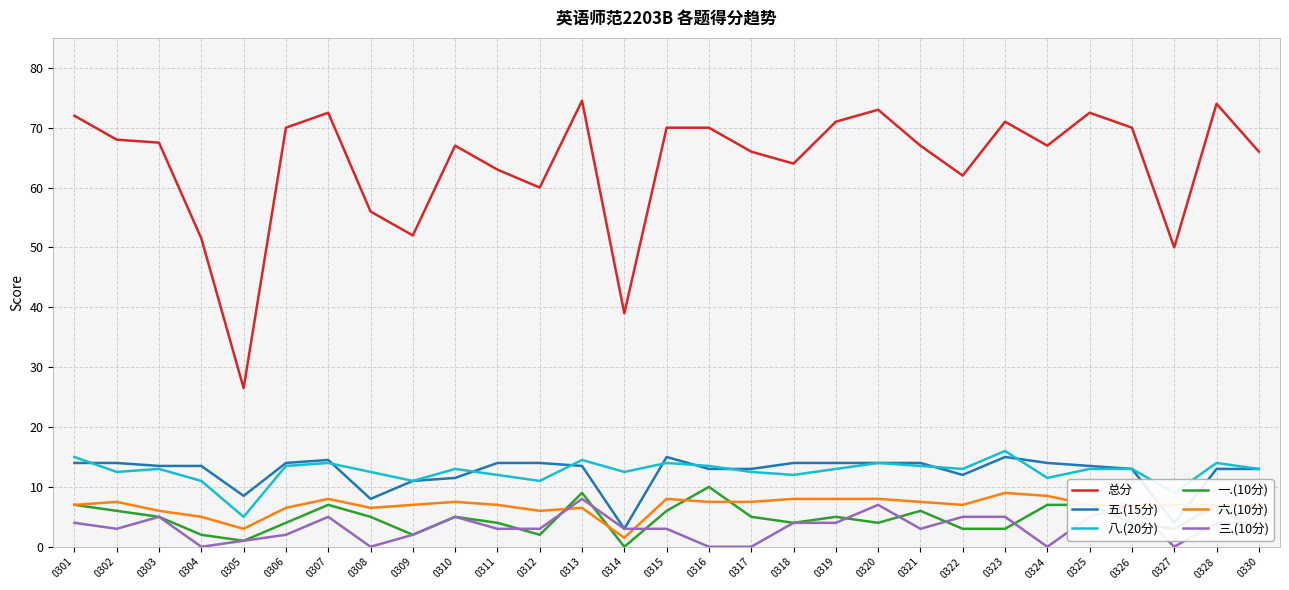

Reading left to right, transcribe all the data shown in this chart.

总分: 0301=72.0	0302=68.0	0303=67.5	0304=51.5	0305=26.5	0306=70.0	0307=72.5	0308=56.0	0309=52.0	0310=67.0	0311=63.0	0312=60.0	0313=74.5	0314=39.0	0315=70.0	0316=70.0	0317=66.0	0318=64.0	0319=71.0	0320=73.0	0321=67.0	0322=62.0	0323=71.0	0324=67.0	0325=72.5	0326=70.0	0327=50.0	0328=74.0	0330=66.0
五.(15分): 0301=14.0	0302=14.0	0303=13.5	0304=13.5	0305=8.5	0306=14.0	0307=14.5	0308=8.0	0309=11.0	0310=11.5	0311=14.0	0312=14.0	0313=13.5	0314=3.0	0315=15.0	0316=13.0	0317=13.0	0318=14.0	0319=14.0	0320=14.0	0321=14.0	0322=12.0	0323=15.0	0324=14.0	0325=13.5	0326=13.0	0327=4.0	0328=13.0	0330=13.0
八.(20分): 0301=15.0	0302=12.5	0303=13.0	0304=11.0	0305=5.0	0306=13.5	0307=14.0	0308=12.5	0309=11.0	0310=13.0	0311=12.0	0312=11.0	0313=14.5	0314=12.5	0315=14.0	0316=13.5	0317=12.5	0318=12.0	0319=13.0	0320=14.0	0321=13.5	0322=13.0	0323=16.0	0324=11.5	0325=13.0	0326=13.0	0327=9.0	0328=14.0	0330=13.0
一.(10分): 0301=7.0	0302=6.0	0303=5.0	0304=2.0	0305=1.0	0306=4.0	0307=7.0	0308=5.0	0309=2.0	0310=5.0	0311=4.0	0312=2.0	0313=9.0	0314=0.0	0315=6.0	0316=10.0	0317=5.0	0318=4.0	0319=5.0	0320=4.0	0321=6.0	0322=3.0	0323=3.0	0324=7.0	0325=7.0	0326=4.0	0327=3.0	0328=7.0	0330=2.0
六.(10分): 0301=7.0	0302=7.5	0303=6.0	0304=5.0	0305=3.0	0306=6.5	0307=8.0	0308=6.5	0309=7.0	0310=7.5	0311=7.0	0312=6.0	0313=6.5	0314=1.5	0315=8.0	0316=7.5	0317=7.5	0318=8.0	0319=8.0	0320=8.0	0321=7.5	0322=7.0	0323=9.0	0324=8.5	0325=7.0	0326=7.0	0327=7.0	0328=7.0	0330=7.0
三.(10分): 0301=4.0	0302=3.0	0303=5.0	0304=0.0	0305=1.0	0306=2.0	0307=5.0	0308=0.0	0309=2.0	0310=5.0	0311=3.0	0312=3.0	0313=8.0	0314=3.0	0315=3.0	0316=0.0	0317=0.0	0318=4.0	0319=4.0	0320=7.0	0321=3.0	0322=5.0	0323=5.0	0324=0.0	0325=5.0	0326=7.0	0327=0.0	0328=4.0	0330=4.0